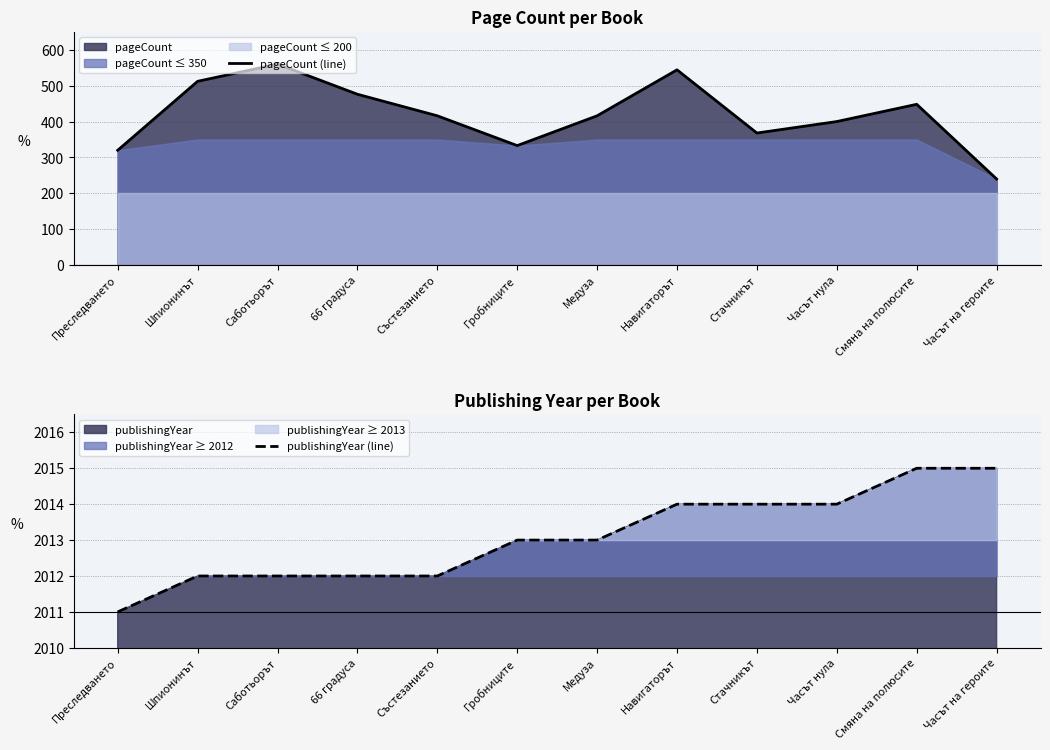

At which label does publishingYear (line) first exceed 2013?

Навигаторът